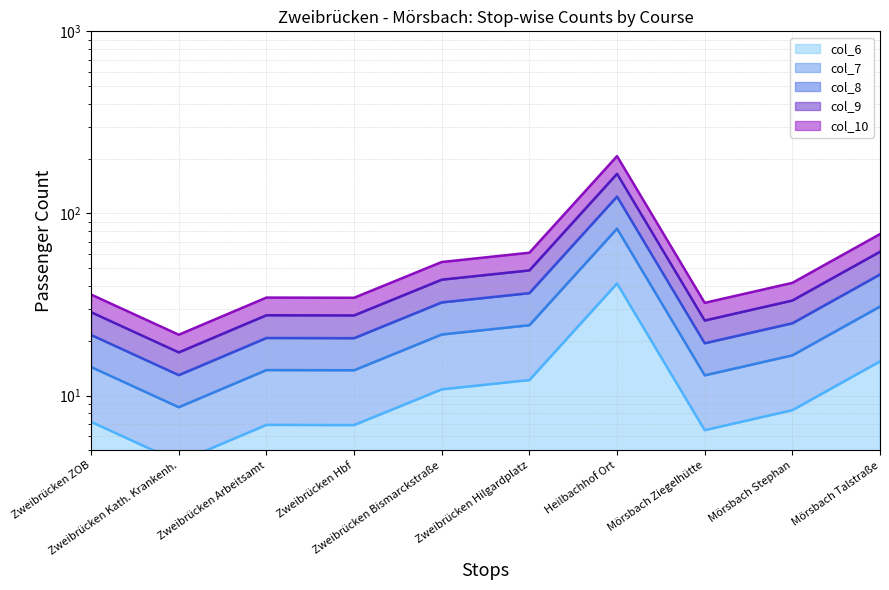

Which category has the highest value in the col_8 series?

Heilbachhof Ort